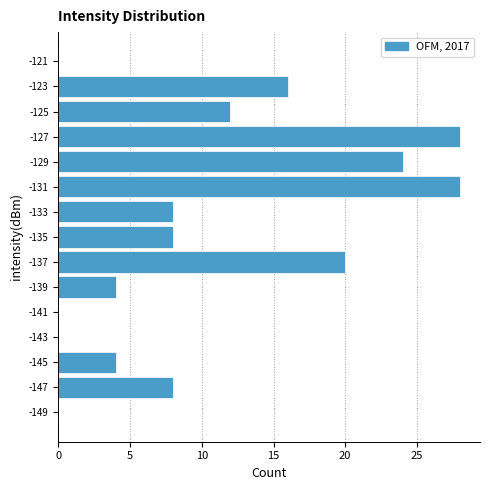

What is the length of the bar covering -130 to -128 on the y-axis? The values are not printed on the chart, so give them approximately, as read against the axis.

24